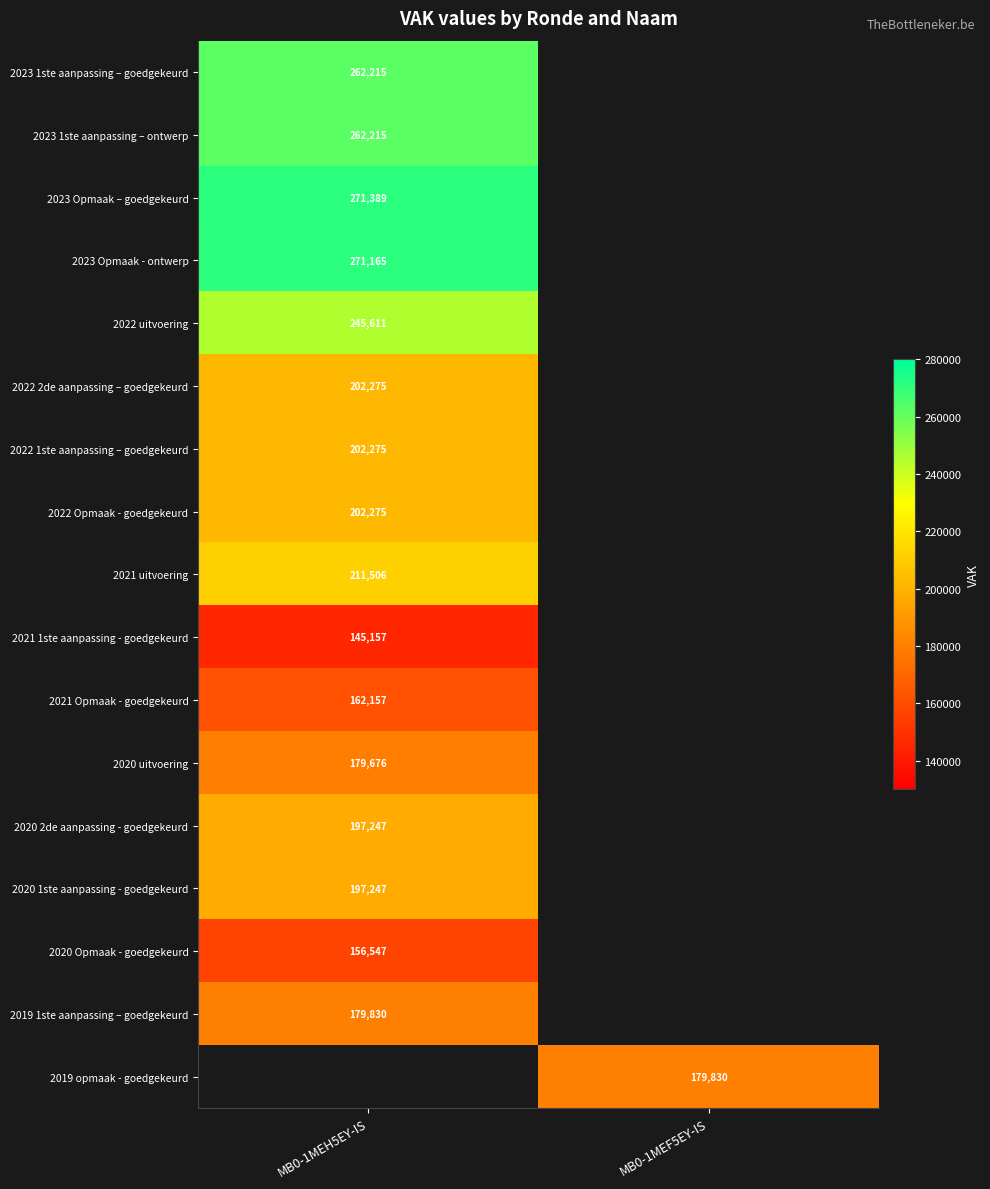

True or false: 2022 Opmaak - goedgekeurd has a value of 202275 at MB0-1MEH5EY-IS.

True